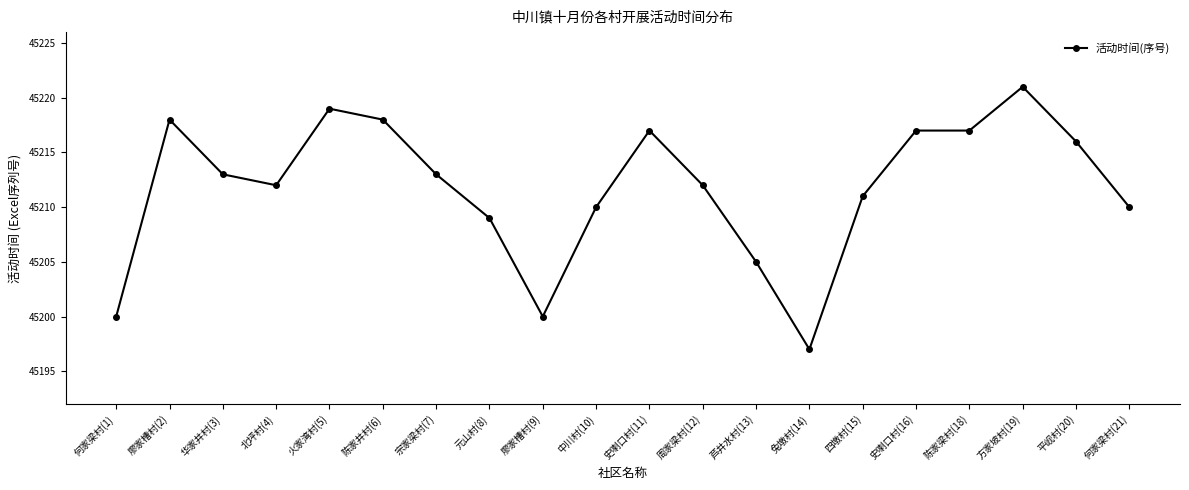

Is it true that the value at 北坪村(4) is 13931?

False